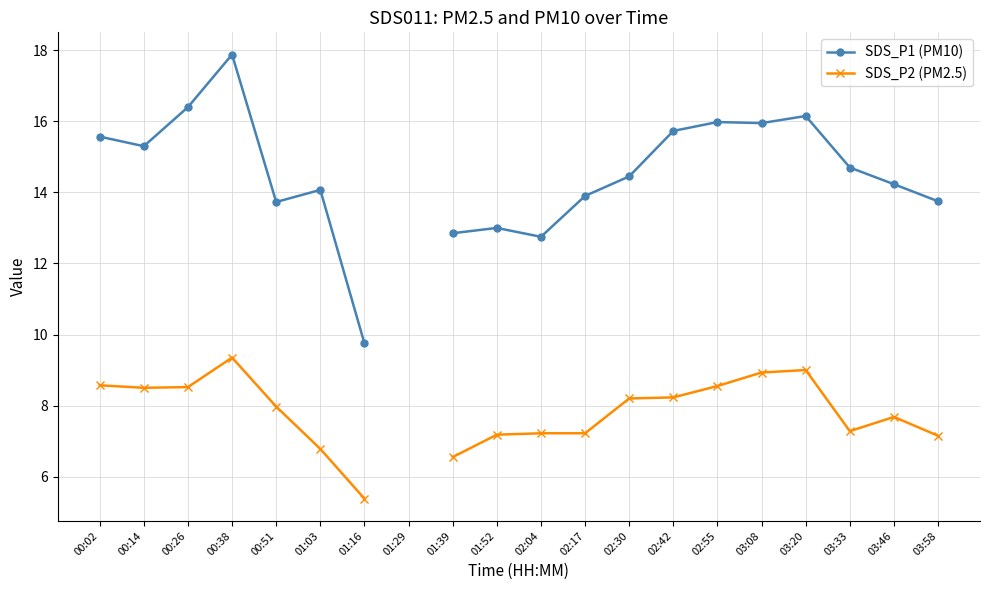

What position from the left is 00:26?

3